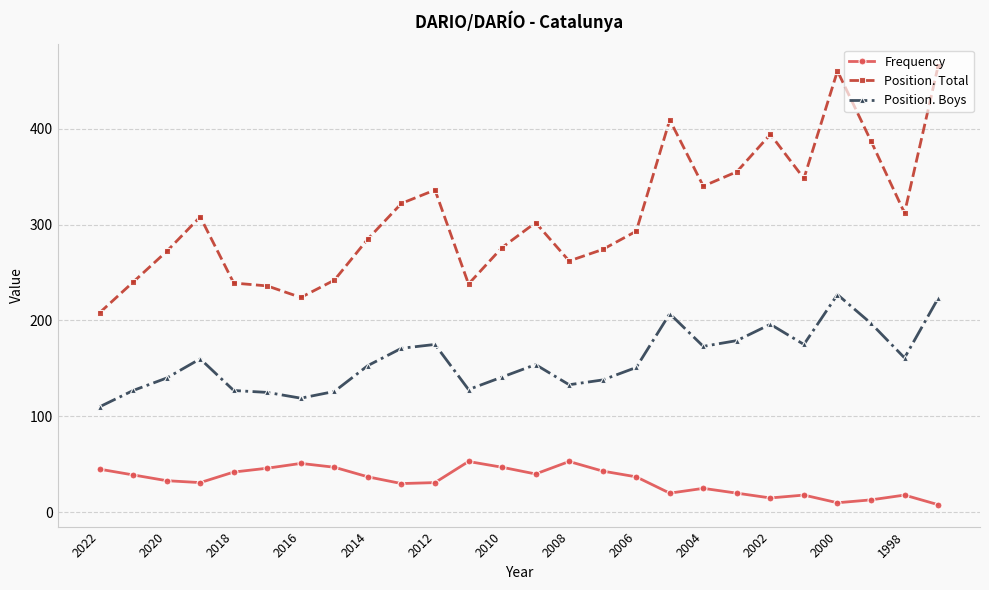

Is this an area chart (filled region under the line)?

No